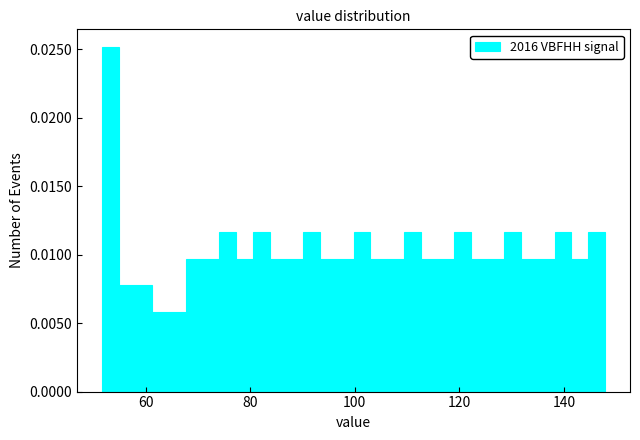

Read against the x-axis, roughly where is the centre of the tallest bar?

54